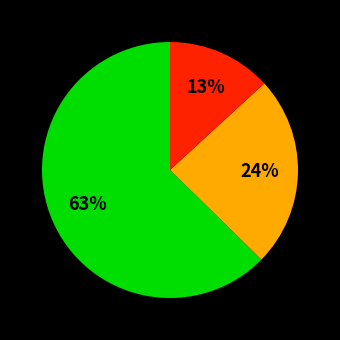

How many slices are in this pie chart?

3